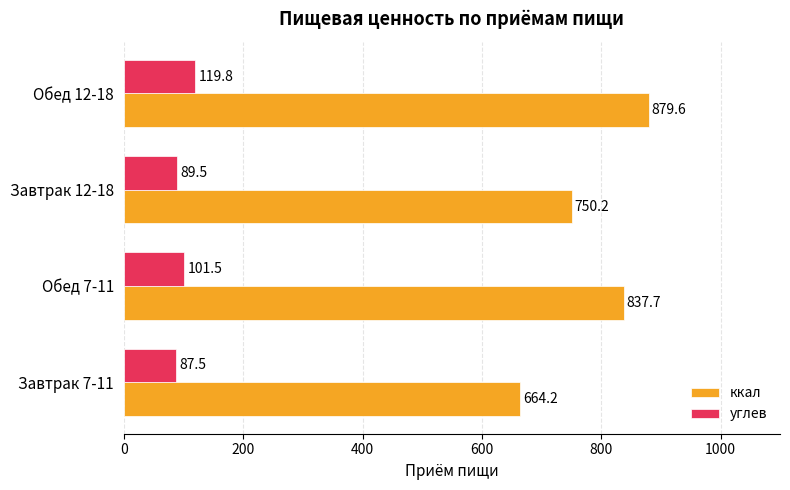

Which series changed the most between Завтрак 7-11 and Завтрак 12-18?

ккал